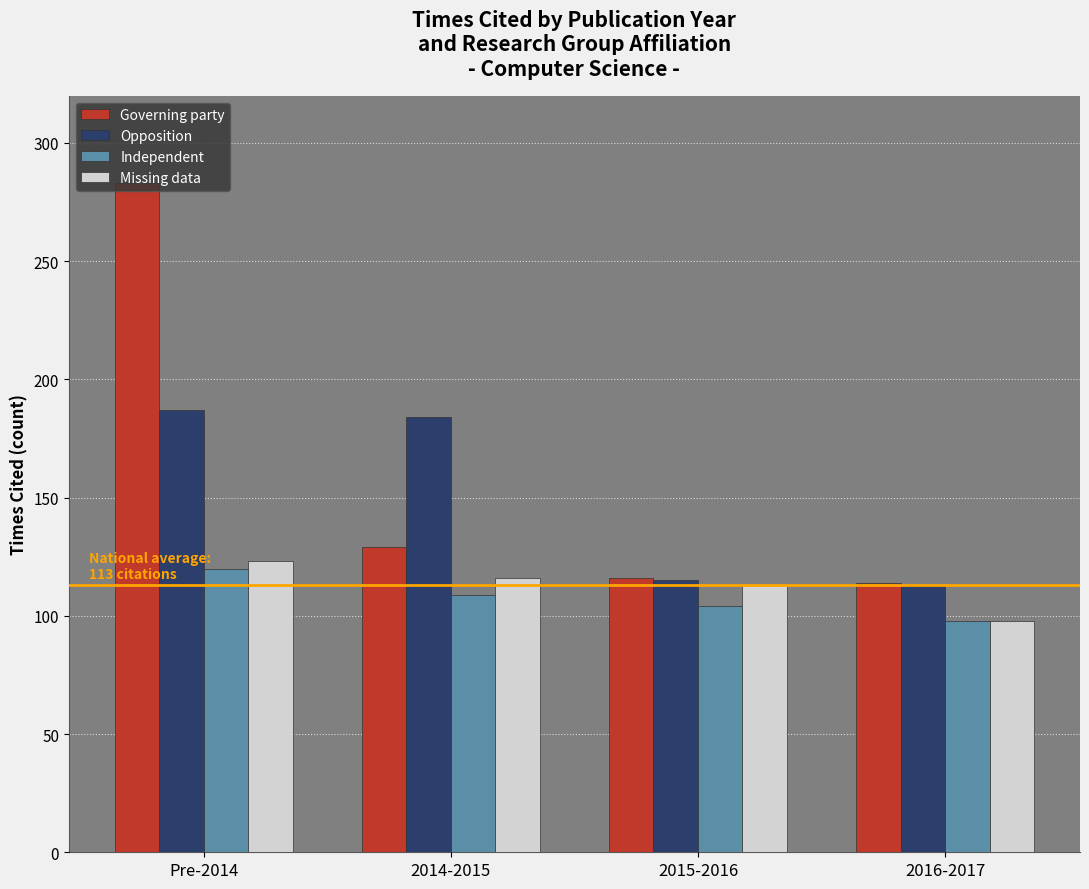

How many bars are there in total?

16